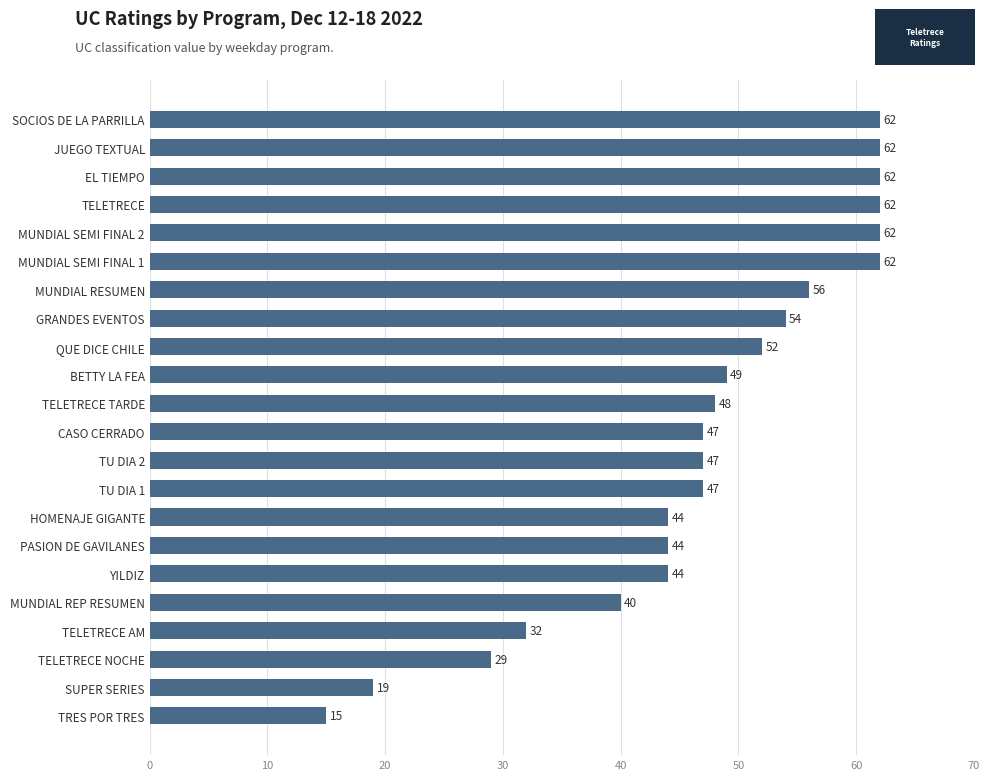

What is the change in value from GRANDES EVENTOS to JUEGO TEXTUAL?

+8